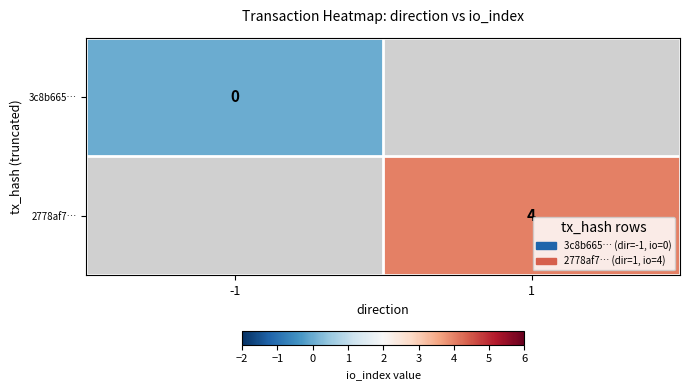

How many series are shown in this chart?

2